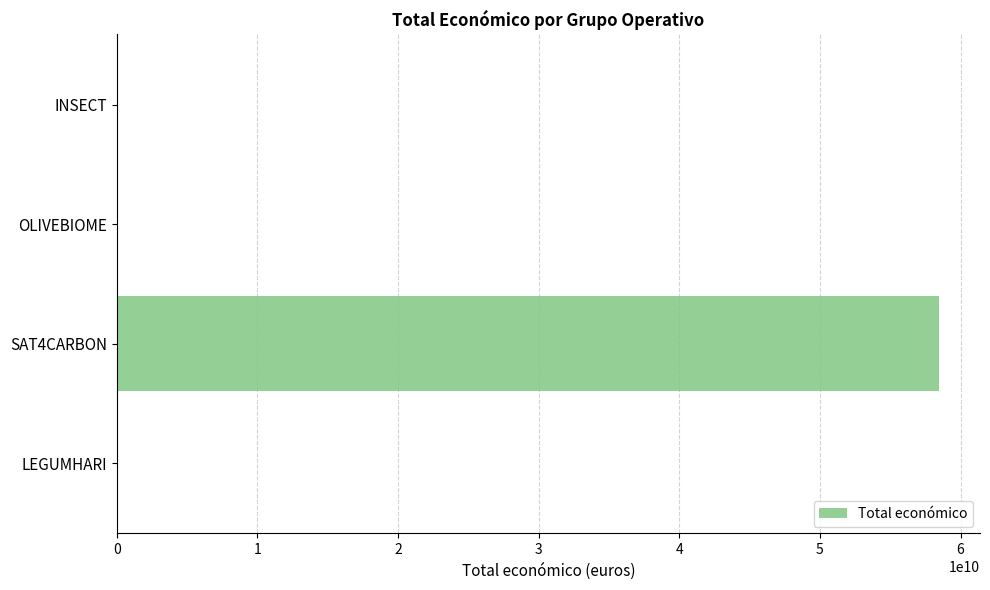

Is it true that the value at SAT4CARBON is 58462941715?

True